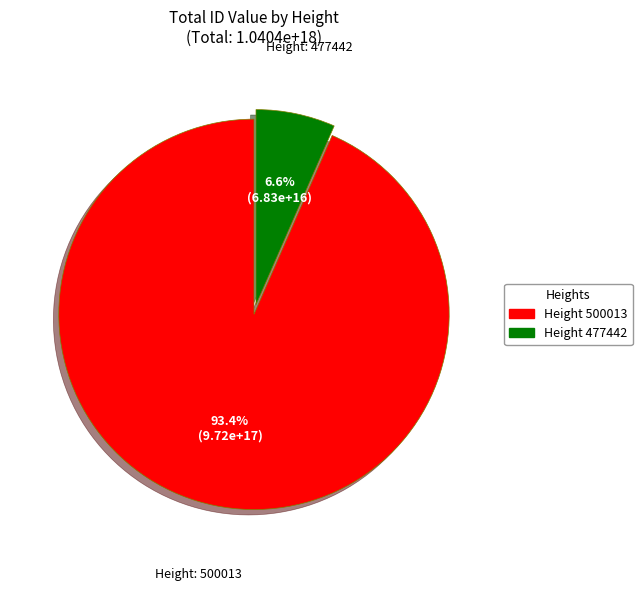

Is there a majority slice in this chart?

Yes